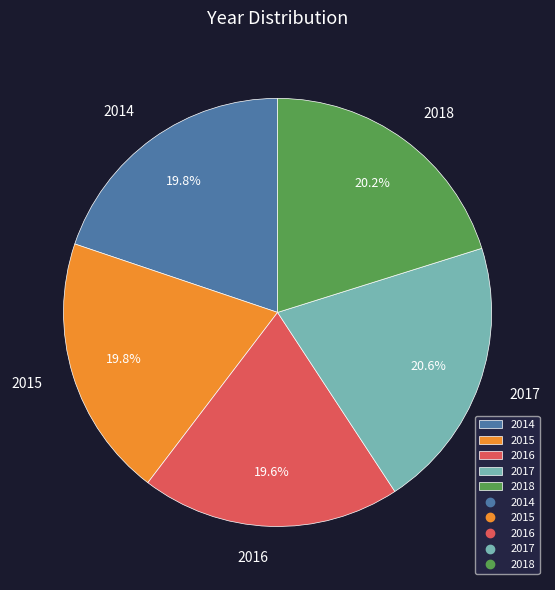

What percentage is the 2018 slice, to the nearest percent?

20%